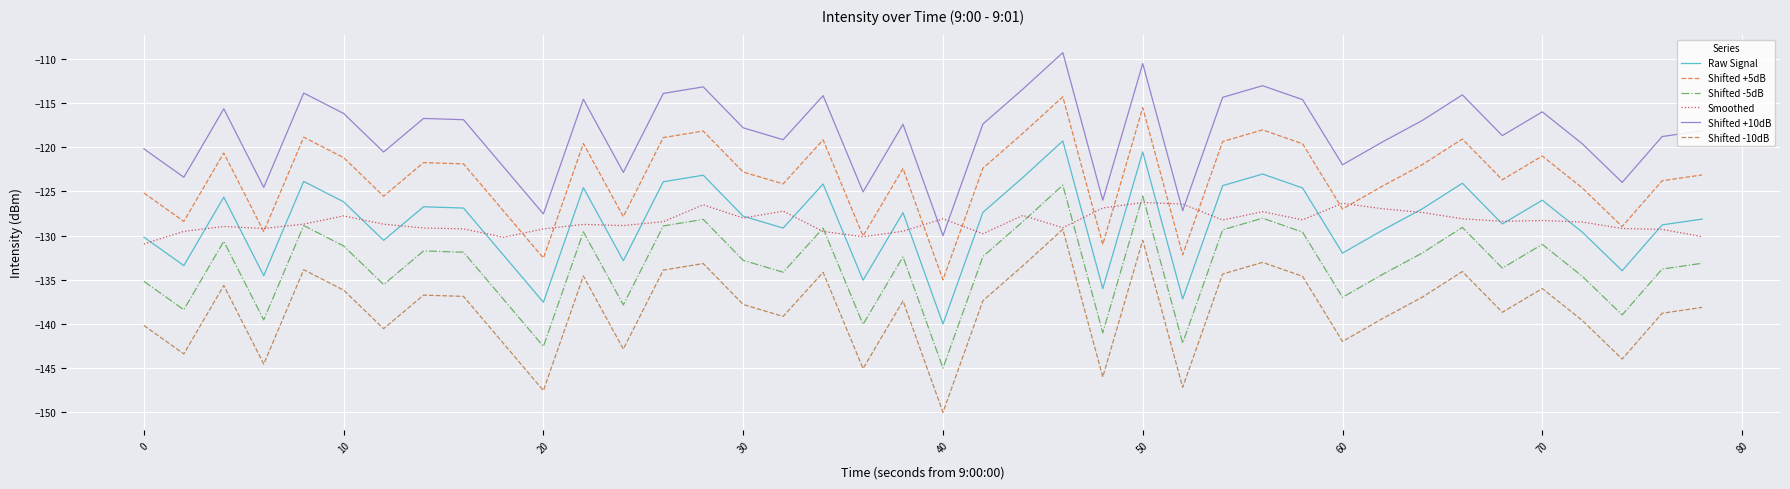

Rank the series by their maximum value, from highest to lowest.

Shifted +10dB, Shifted +5dB, Raw Signal, Shifted -5dB, Smoothed, Shifted -10dB